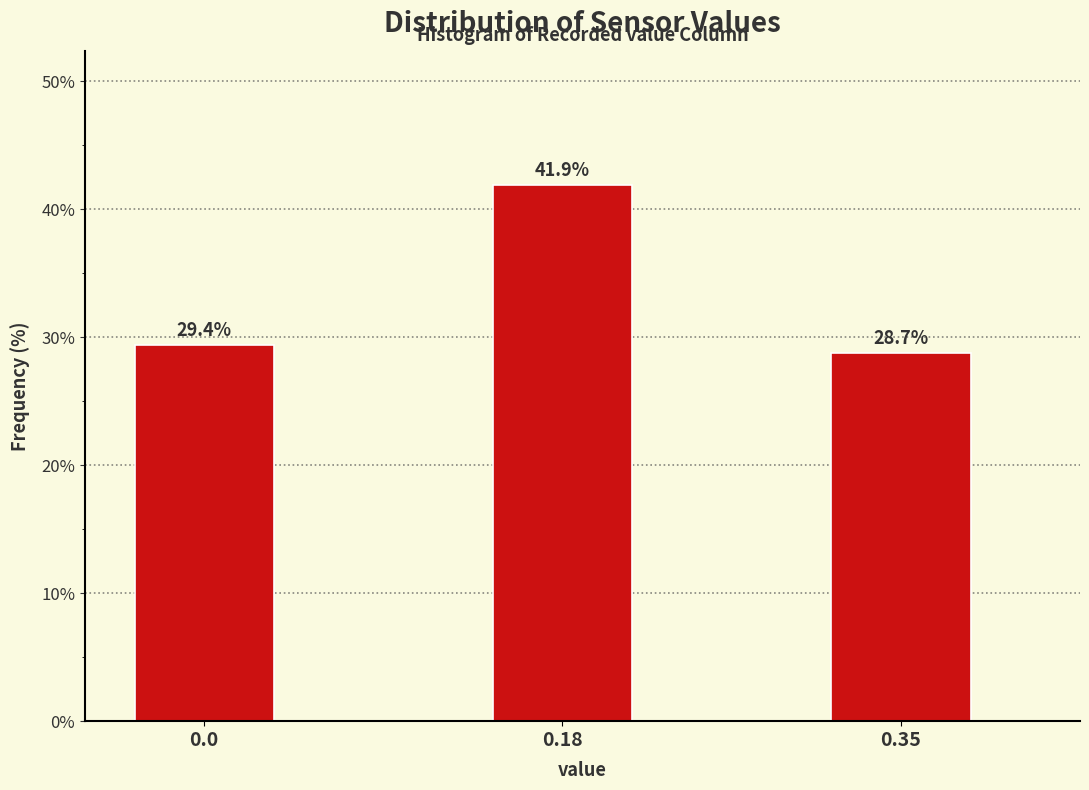

What is the sum of all values?

100.0